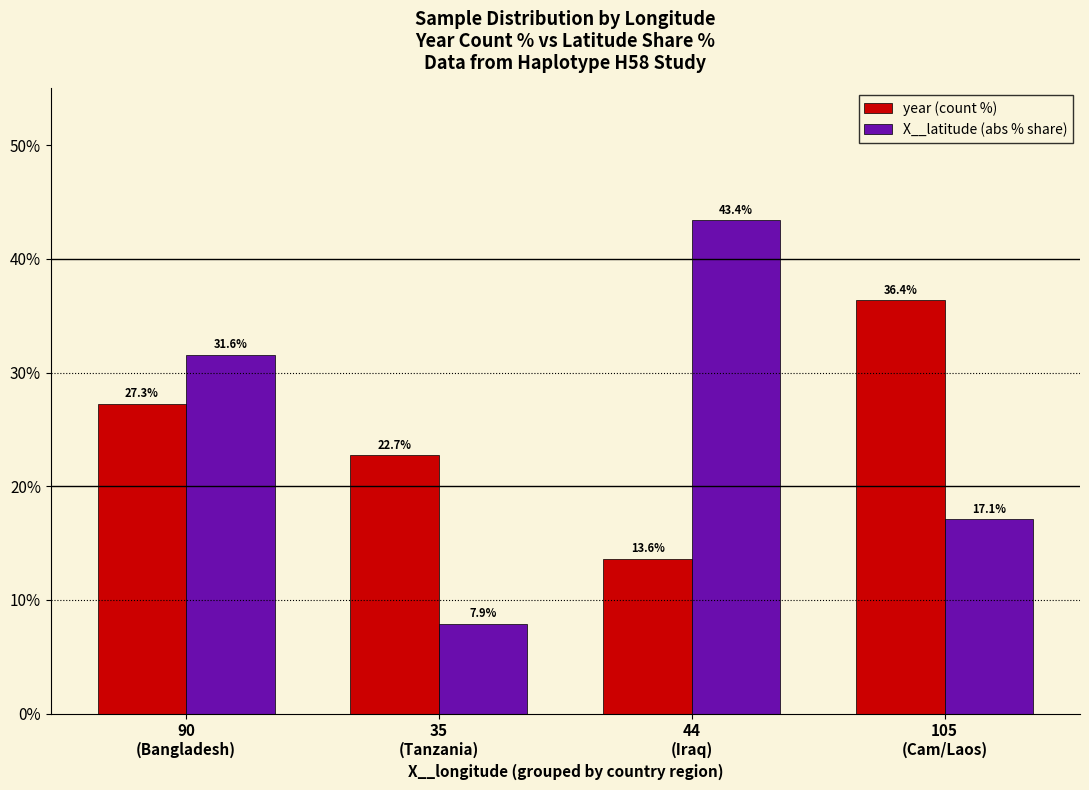

How many distinct data groups are displayed?

2